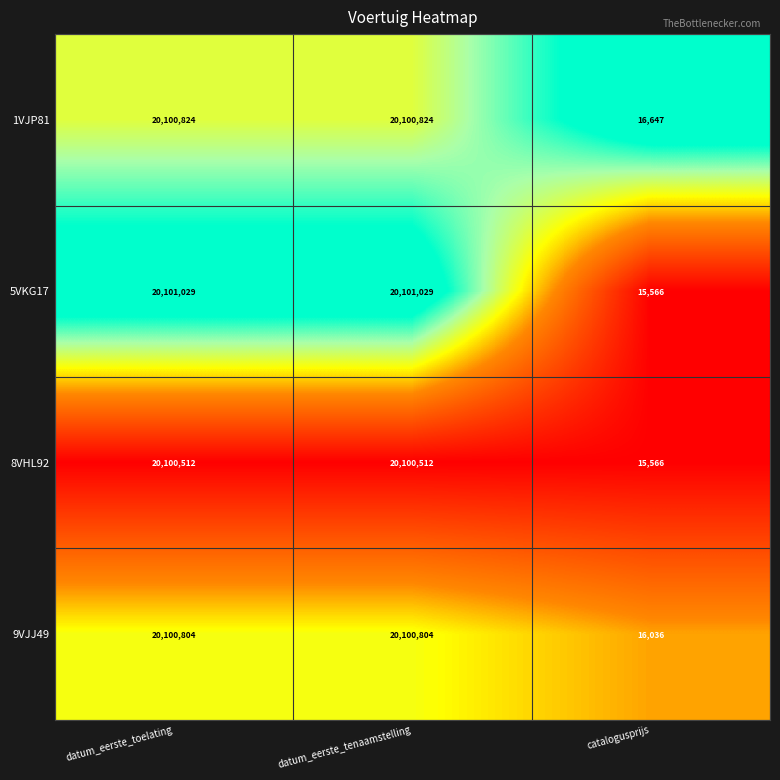

List the series in order of their peak value, highest first.

5VKG17, 1VJP81, 9VJJ49, 8VHL92